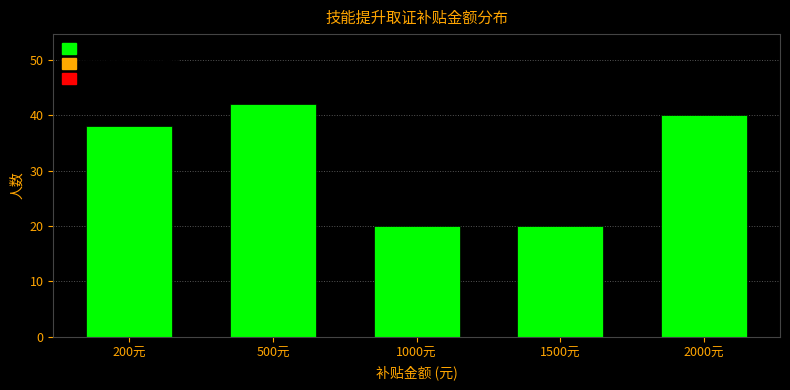

Reading left to right, transcribe all the data shown in this chart.

200元=38	500元=42	1000元=20	1500元=20	2000元=40